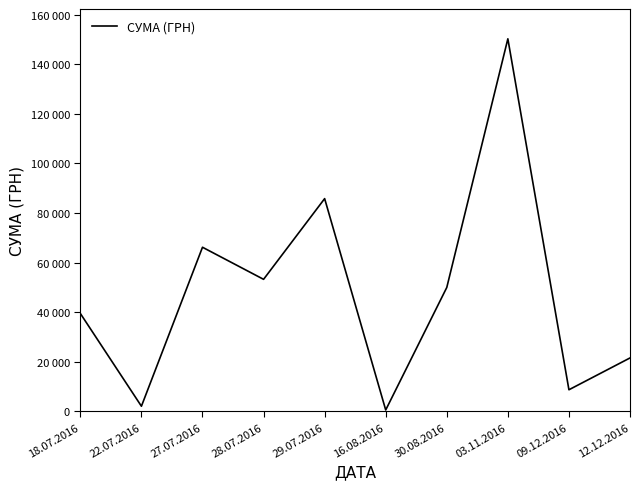

Does the chart have visible grid lines?

No